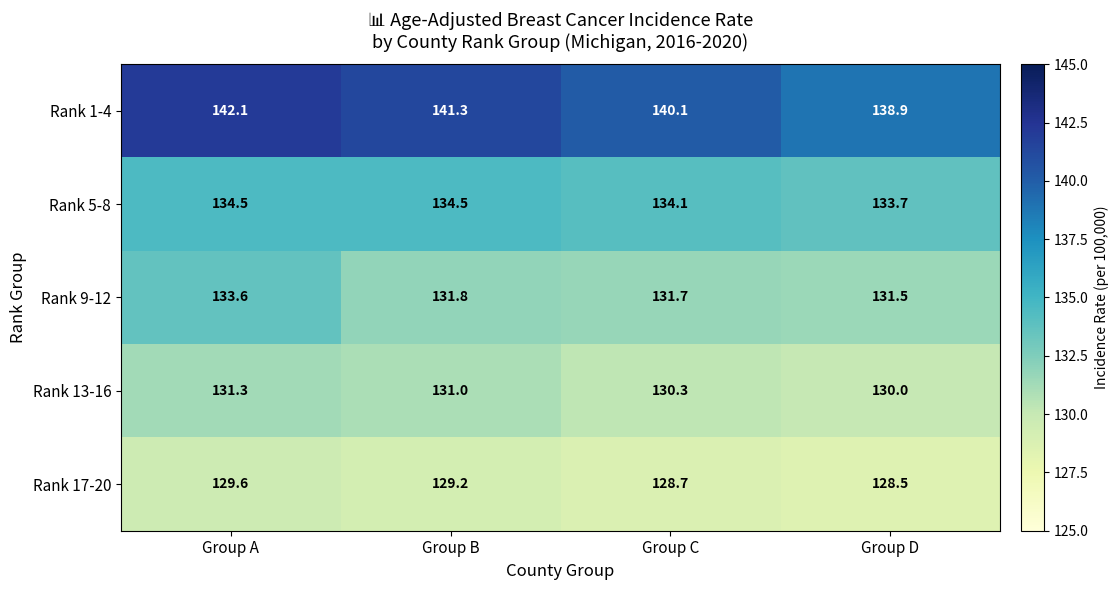

What is the difference between the Rank 5-8 values at Group D and Group C?

0.4